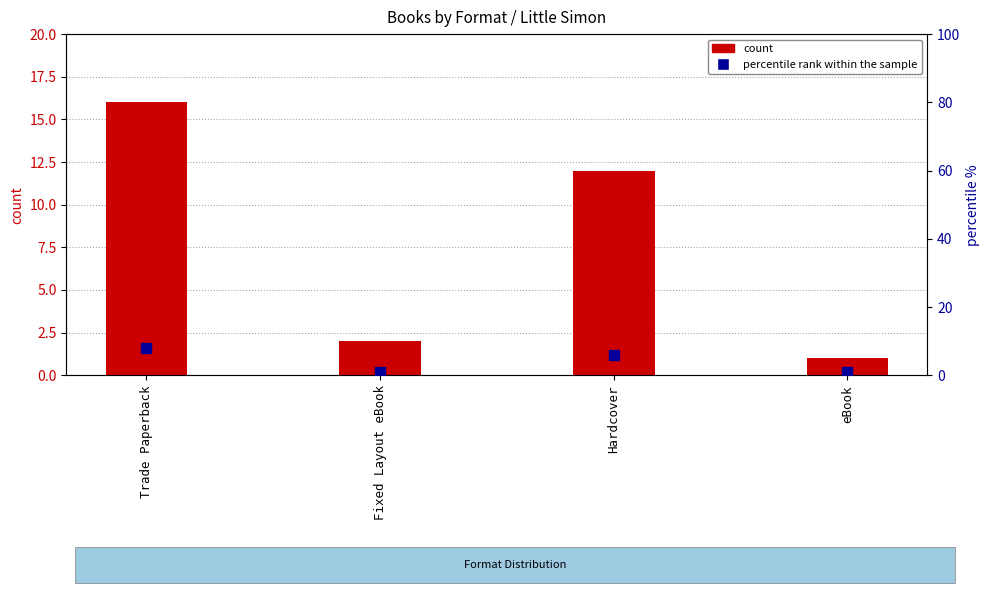

Which series reaches the maximum Y coordinate?

count